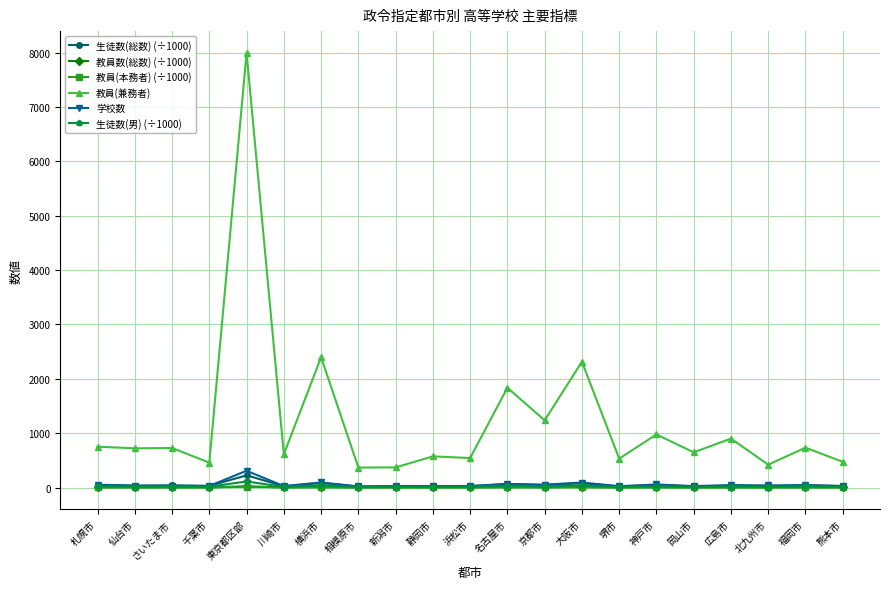

What is the difference between the maximum and minimum values in the 生徒数(総数) (÷1000) series?

206.6